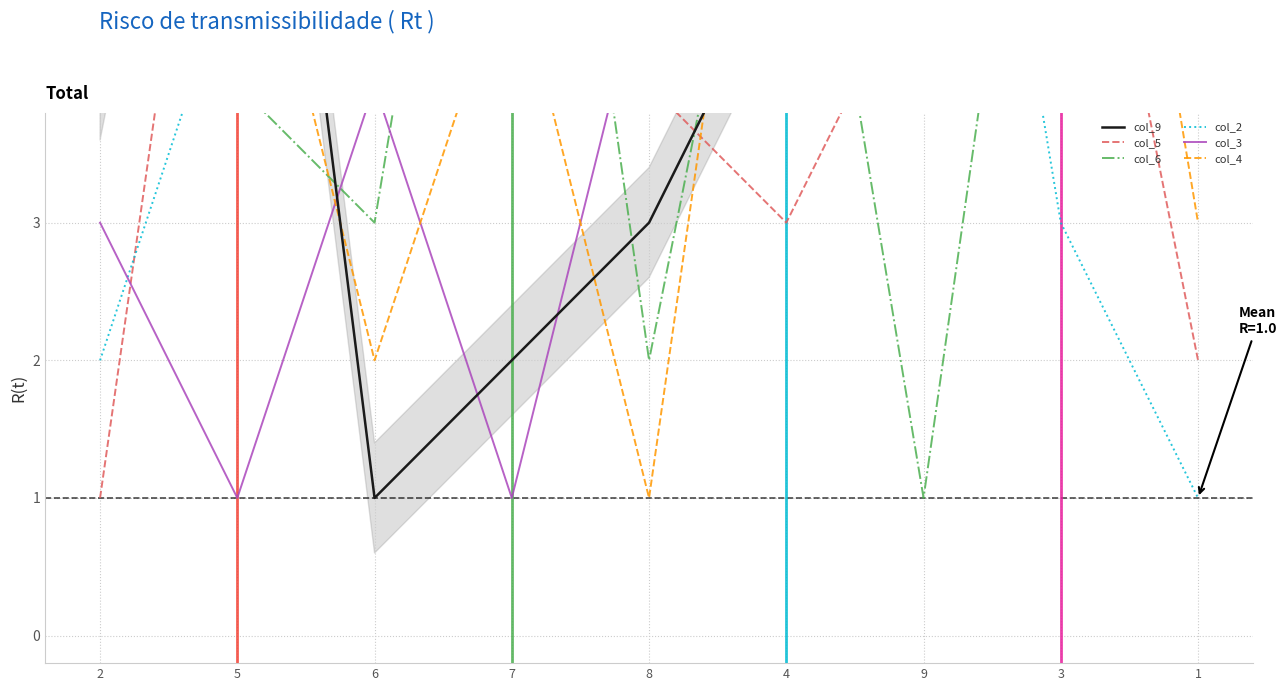

What is the label of the 6th point from the left?

4